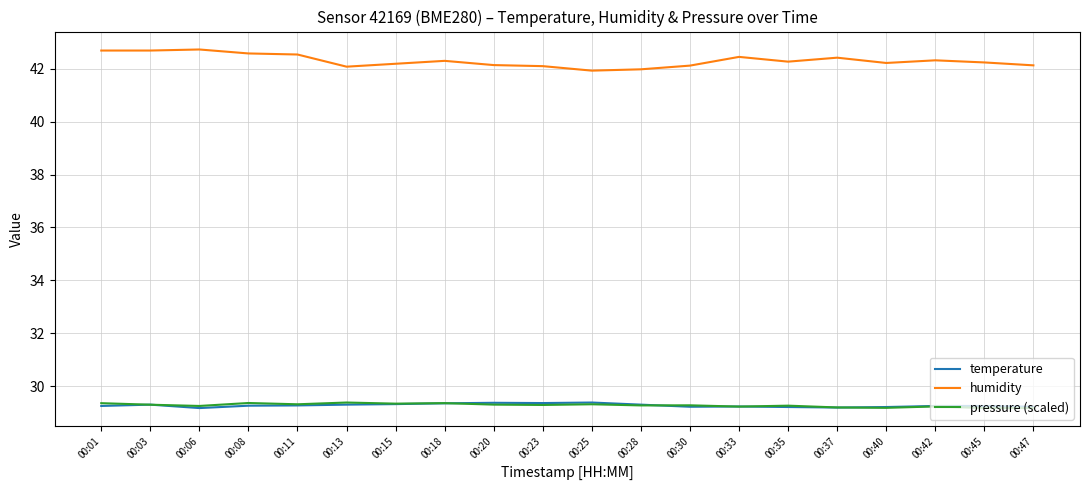

What is the spread (max minus min) of values at 00:08?

13.3